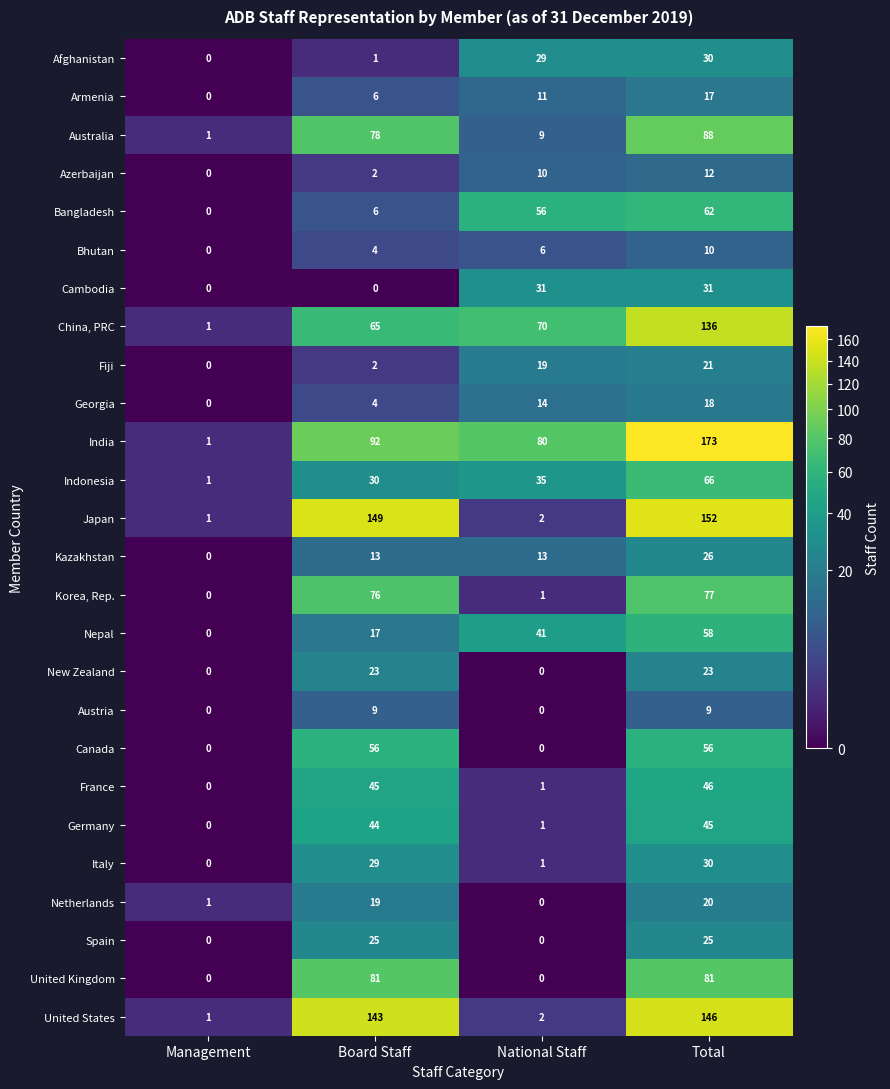

What is the average value of the United States series?

73